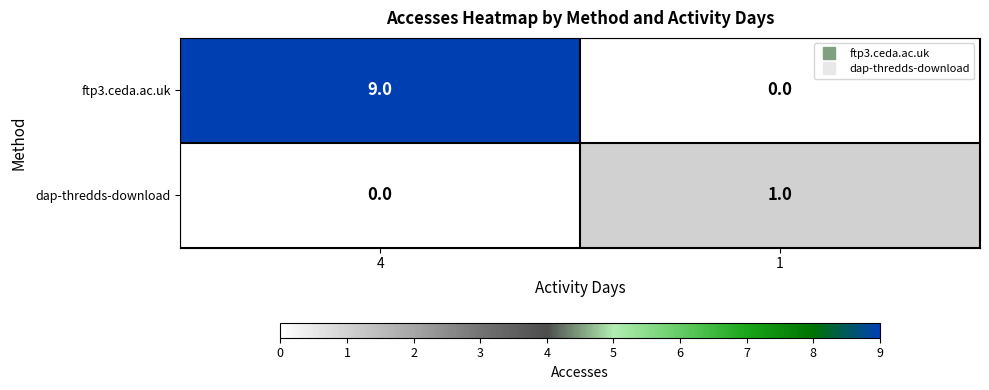

What is the difference between the ftp3.ceda.ac.uk values at 4 and 1?

9